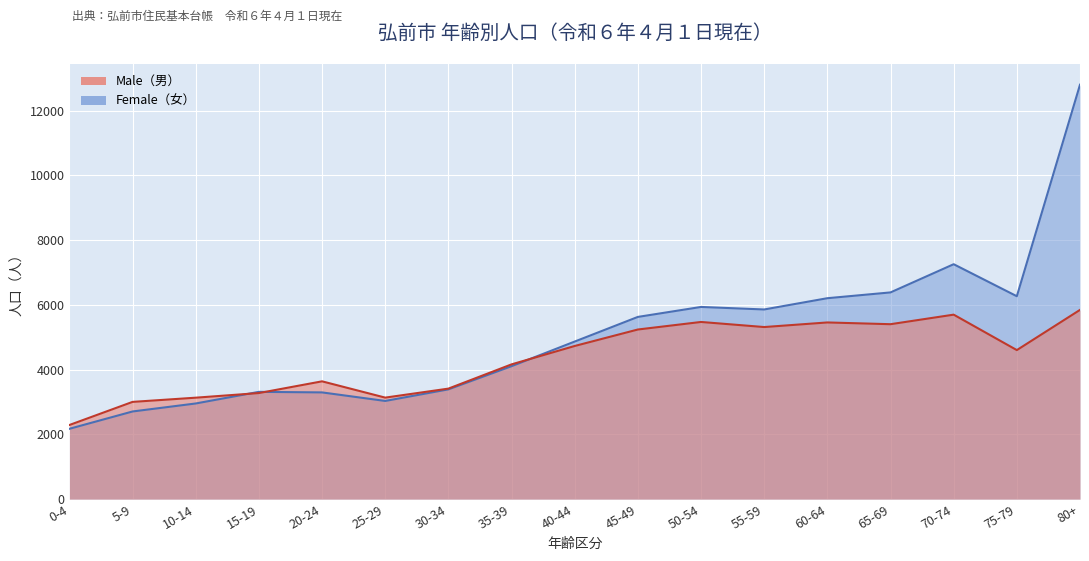

How many values in the Female series are below 4868?

8